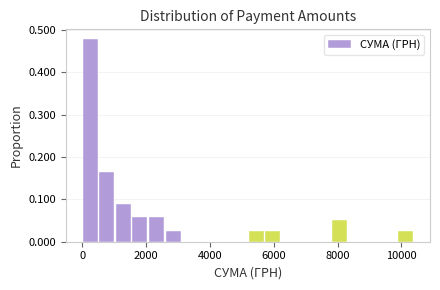

Read against the x-axis, roughly where is the centre of the tallest bar?

200